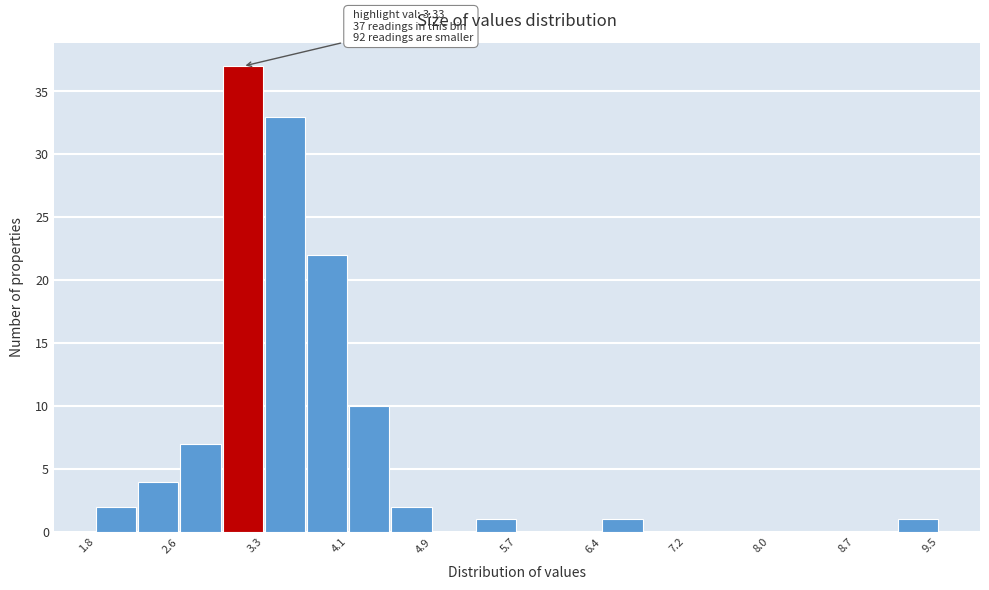

Around what value on the x-axis is the tallest bar? Give the approximate position of its centre, as read against the axis.

3.1